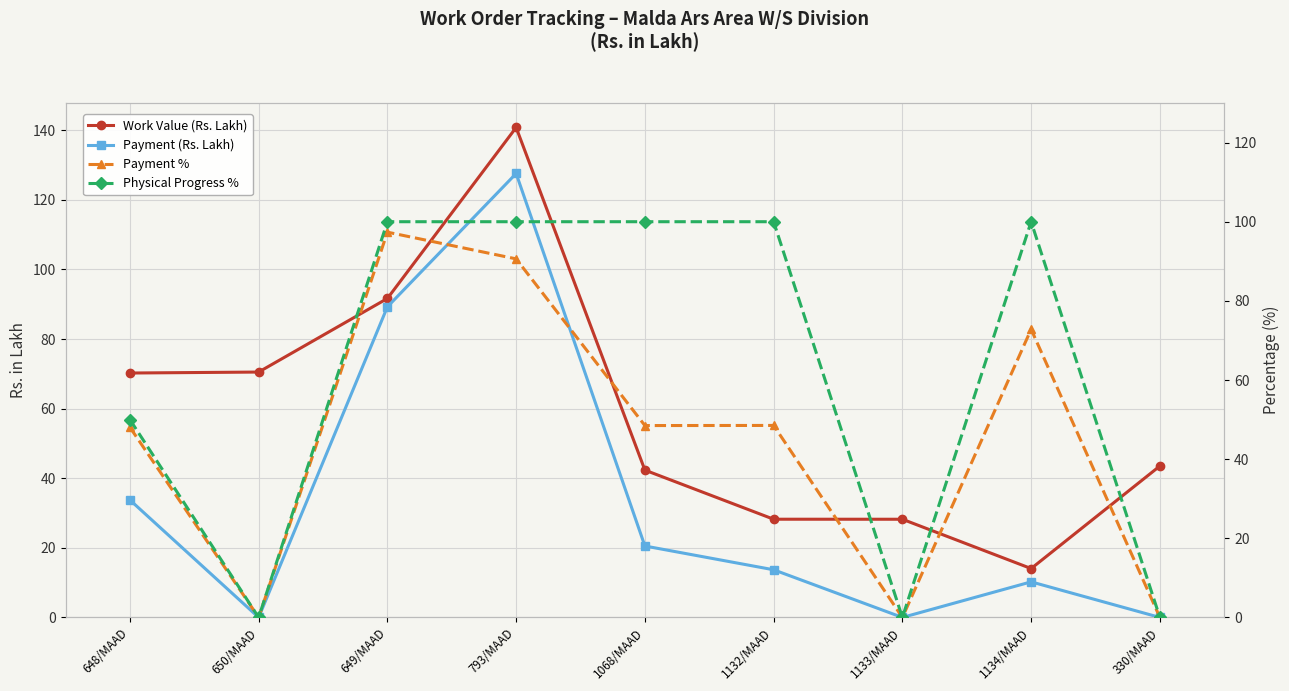

Is the value of Work Value (Rs. Lakh) at 648/MAAD greater than the value of Payment % at 793/MAAD?

No